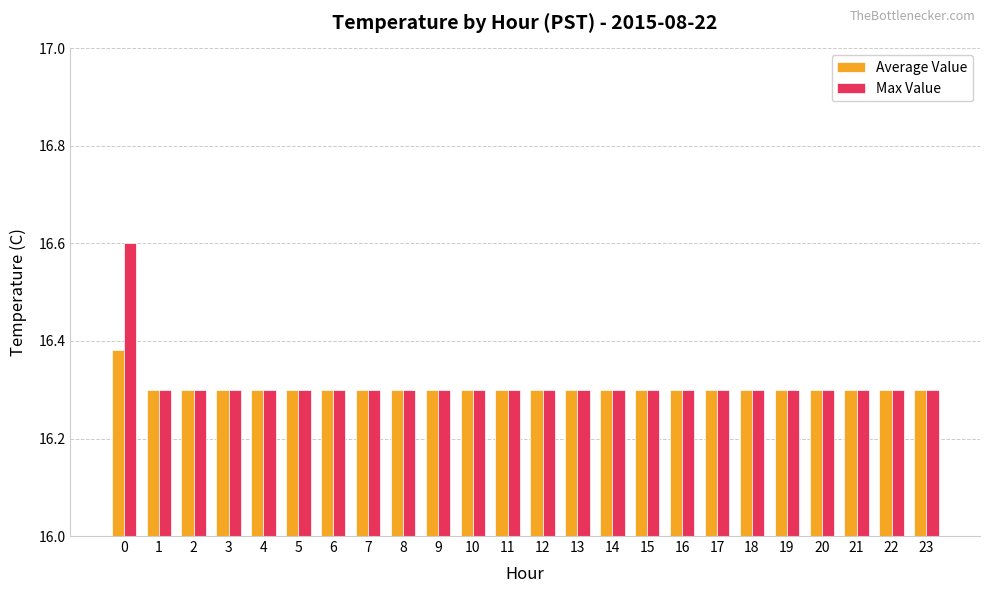

Rank the series by their average value, from lowest to highest.

Average Value, Max Value